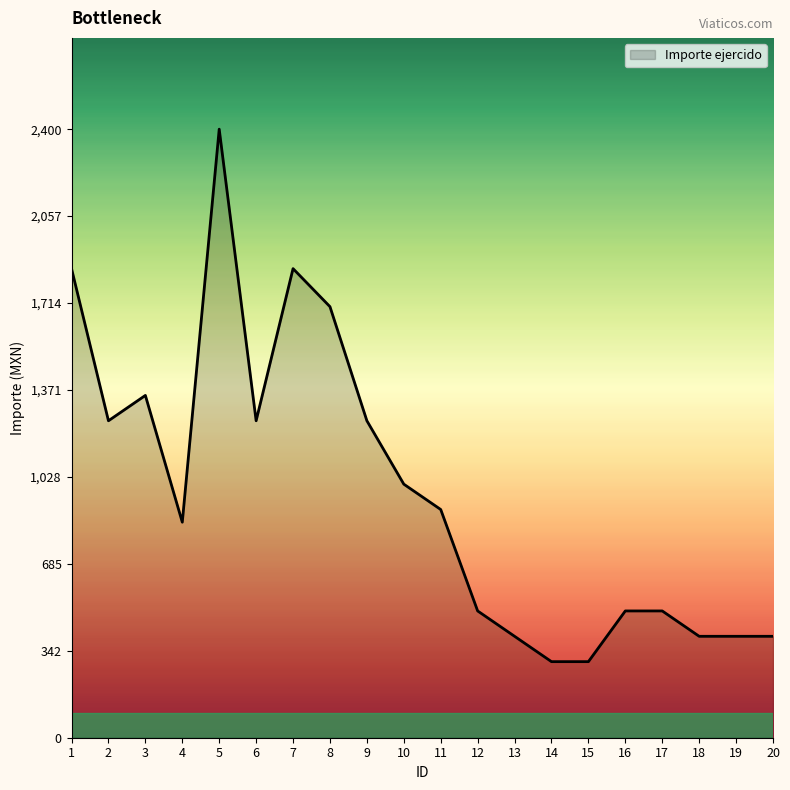

What is the sum of all values?

19350